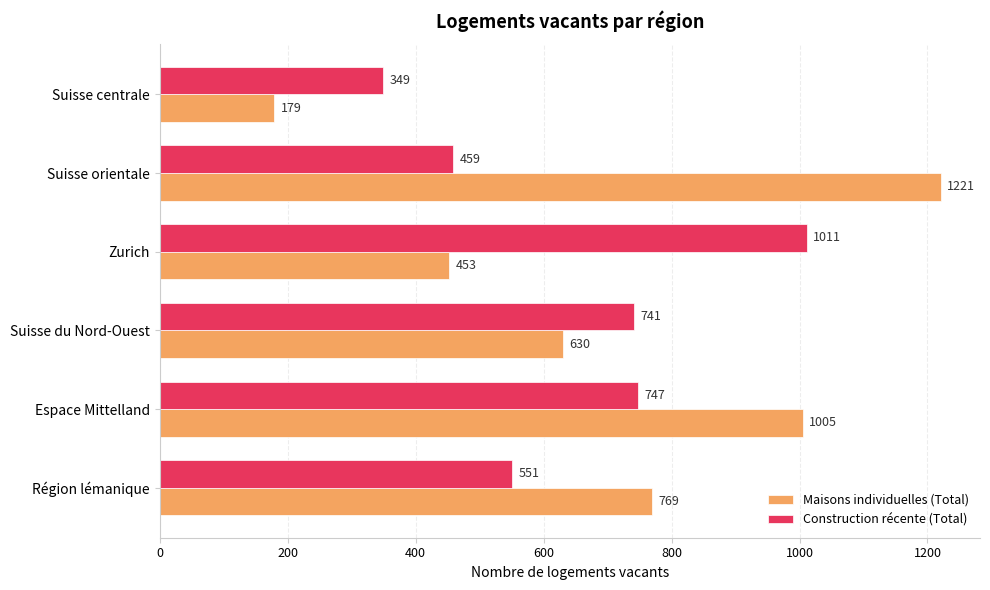

What is the average value of the Maisons individuelles (Total) series?

710